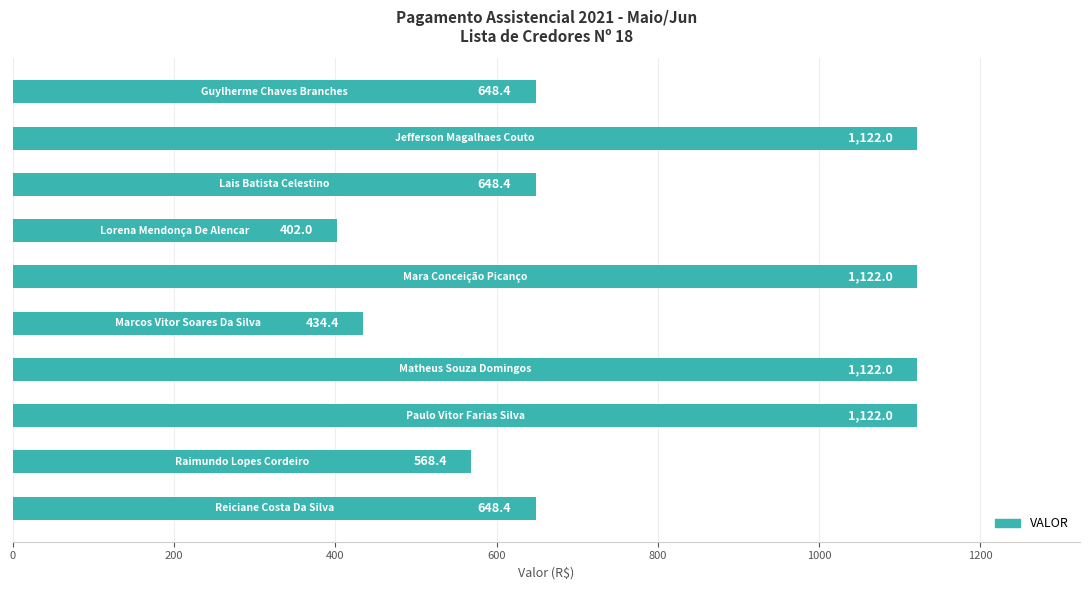

Reading top to bottom, extract all data points from this chart.

648.4	1122.0	648.4	402.0	1122.0	434.4	1122.0	1122.0	568.4	648.4